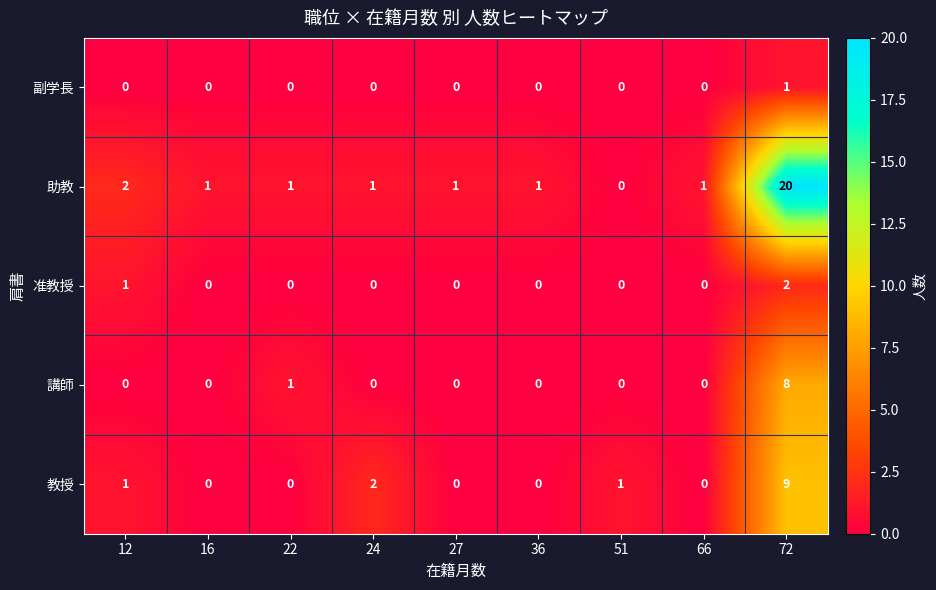

How many distinct data groups are displayed?

5